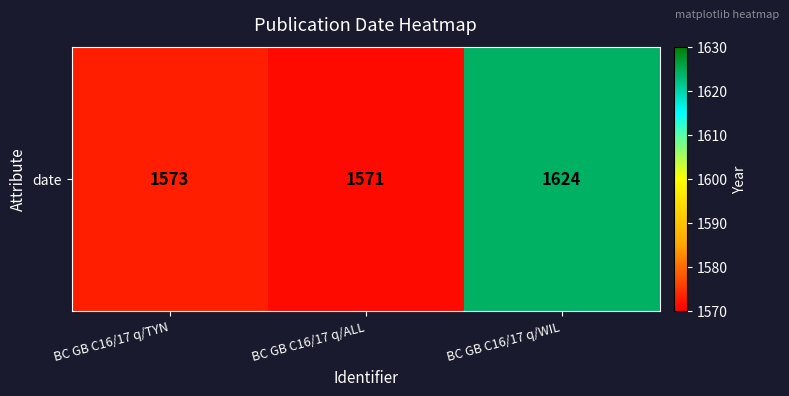

Where does the data first go above 1573?

BC GB C16/17 q/WIL